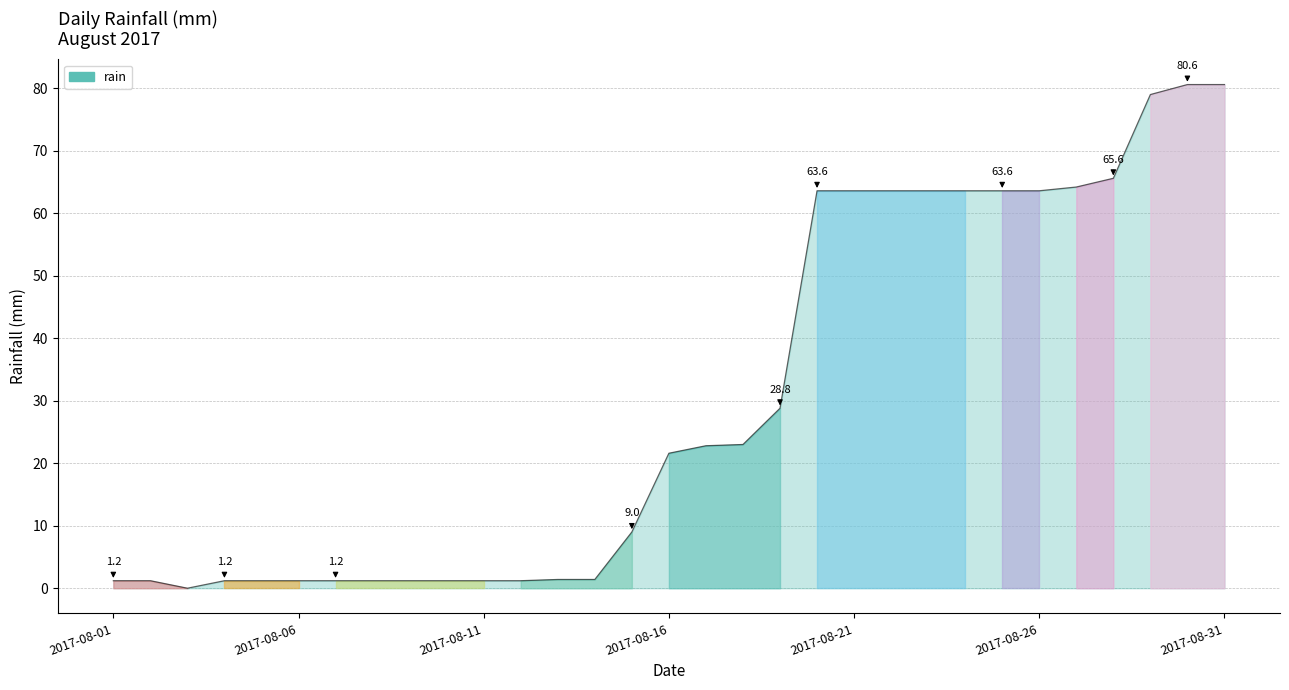

How many positive values are there?

30